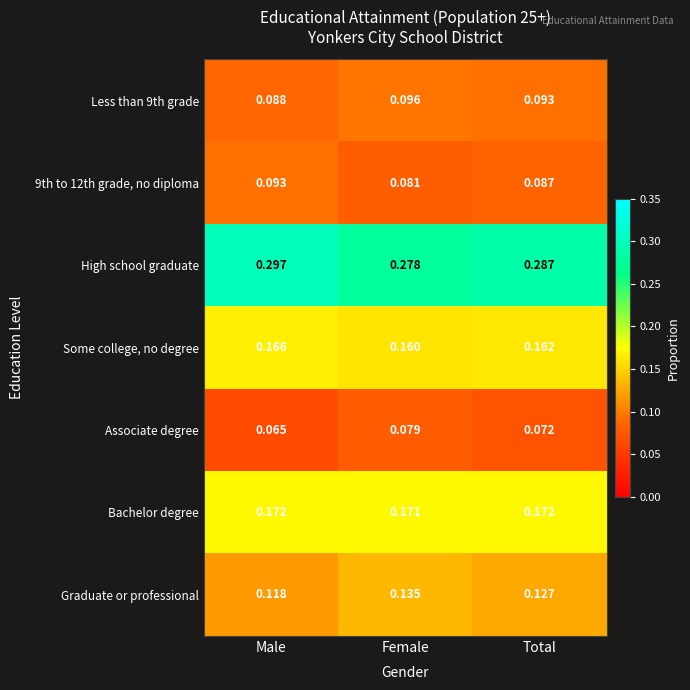

Which series has the widest spread of values?

High school graduate